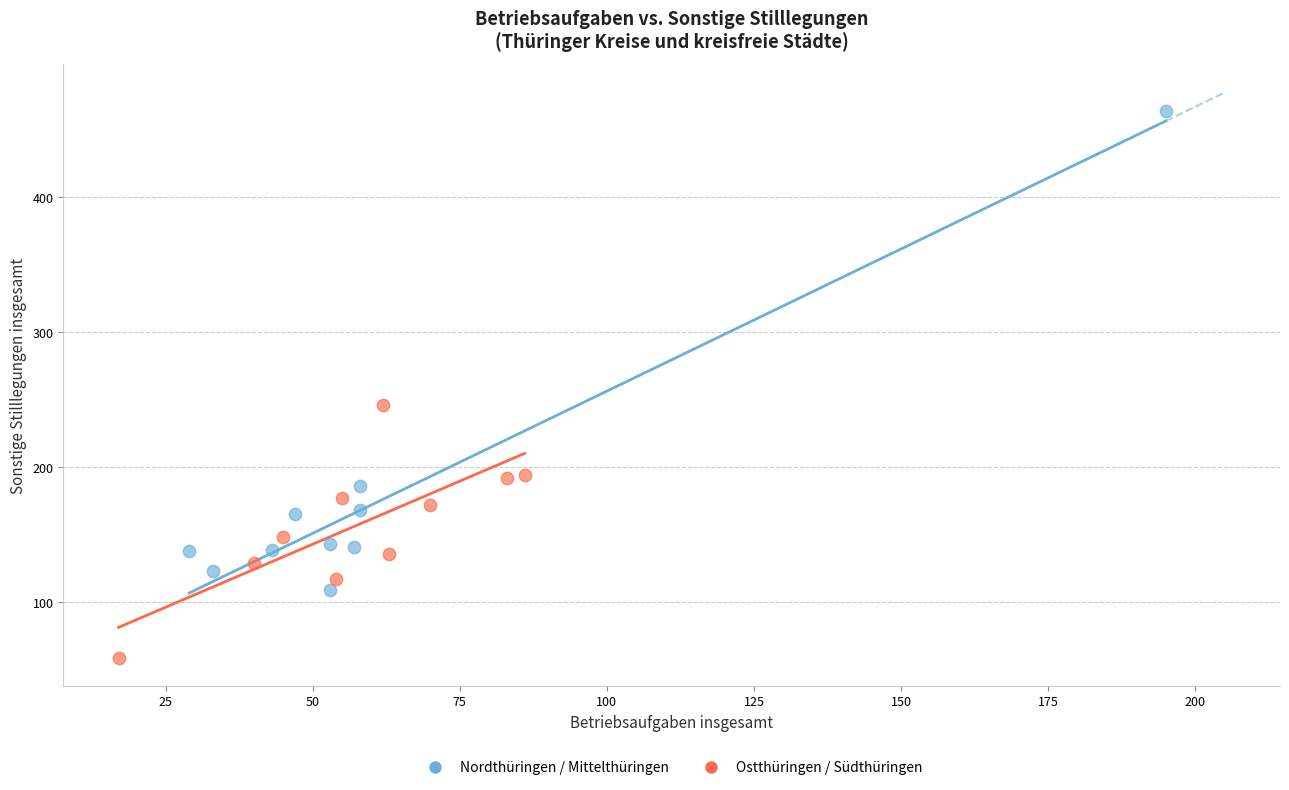

Which series reaches the maximum Y coordinate?

Nordthüringen / Mittelthüringen